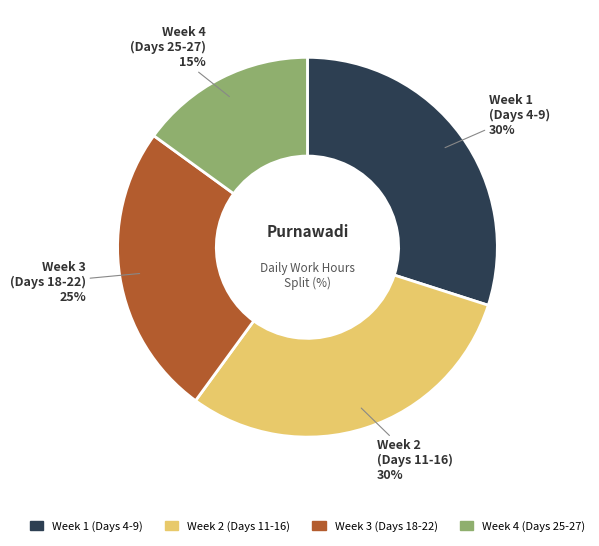

Is there any slice that represents more than half of the pie?

No